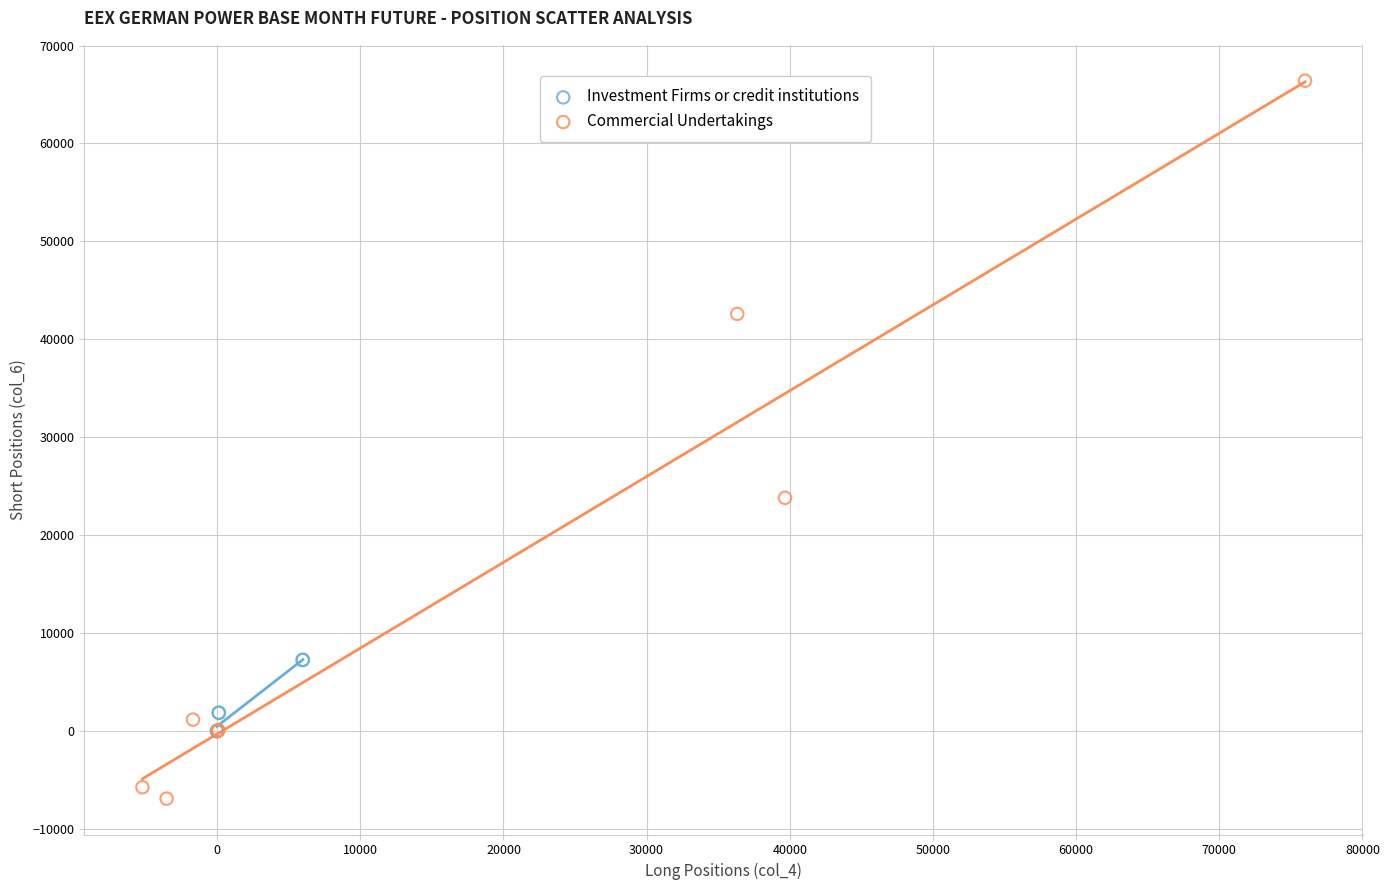

Which series reaches the minimum Y coordinate?

Commercial Undertakings